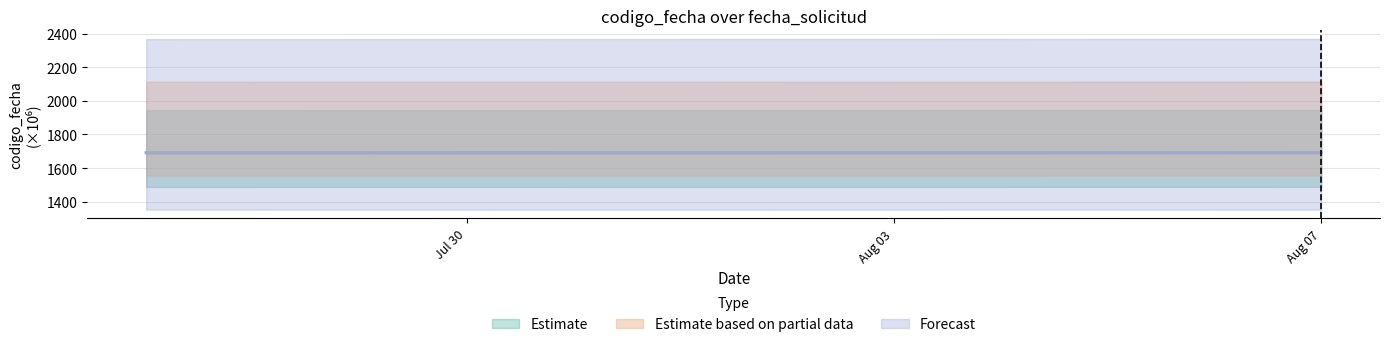

Which series has the widest spread of values?

Estimate